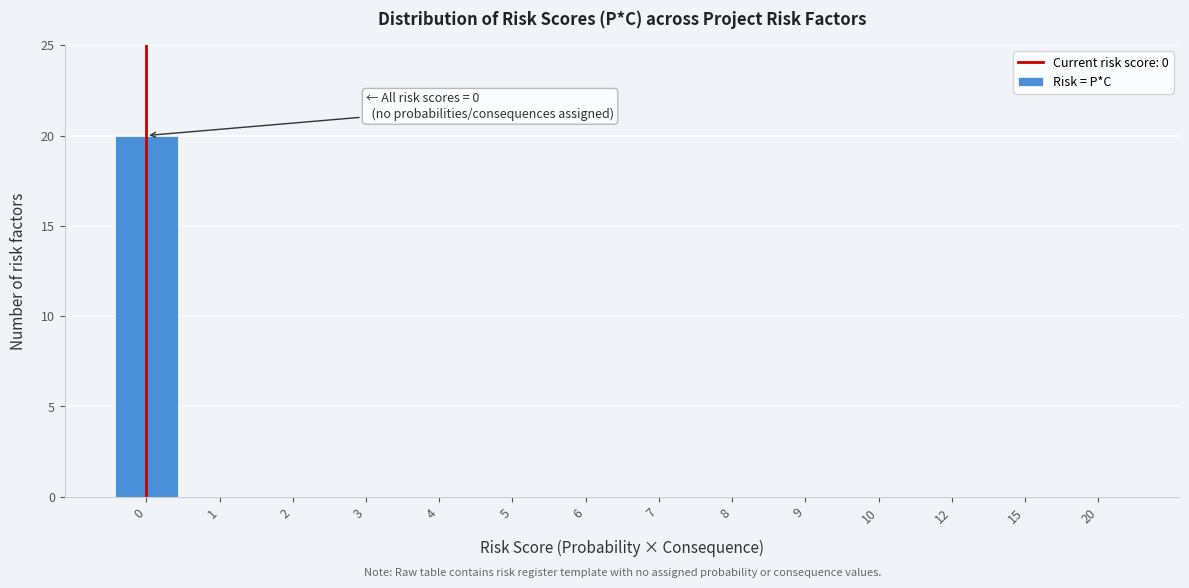

Reading left to right, transcribe all the data shown in this chart.

0=20	1=0	2=0	3=0	4=0	5=0	6=0	7=0	8=0	9=0	10=0	12=0	15=0	20=0